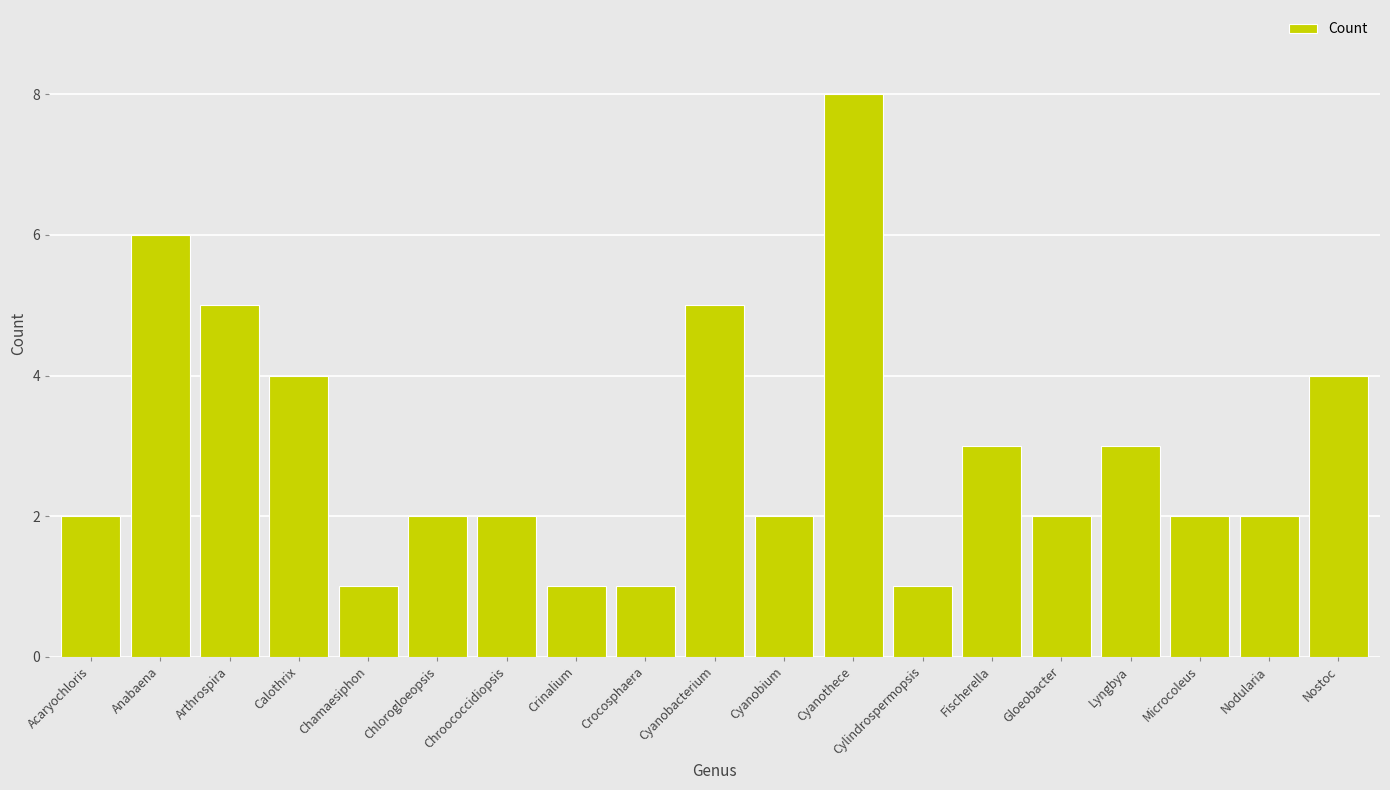

True or false: the data shows 8 at Arthrospira.

False